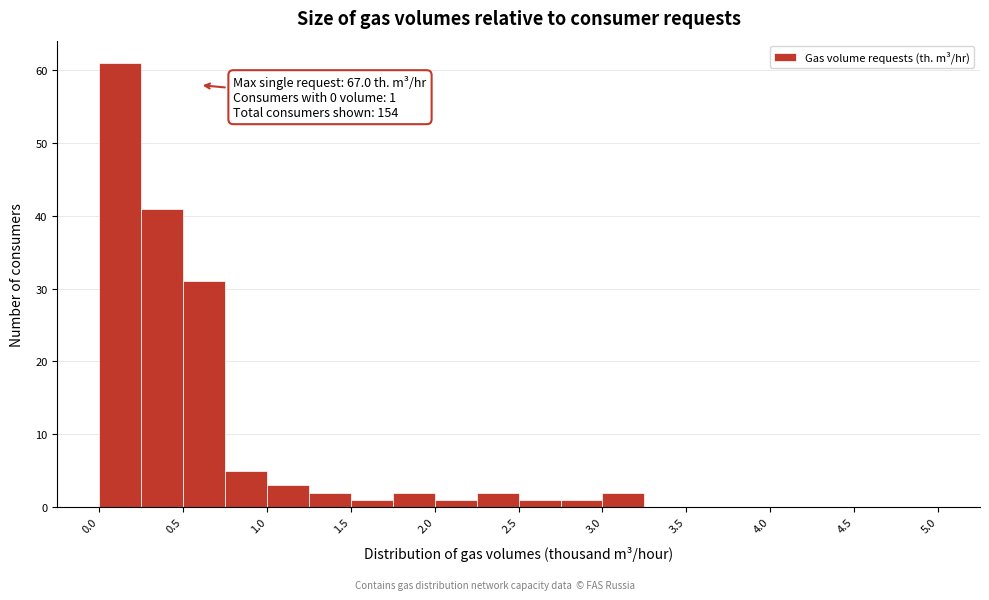

Over which range of the x-axis is the bar tallest?

0.00 to 0.25